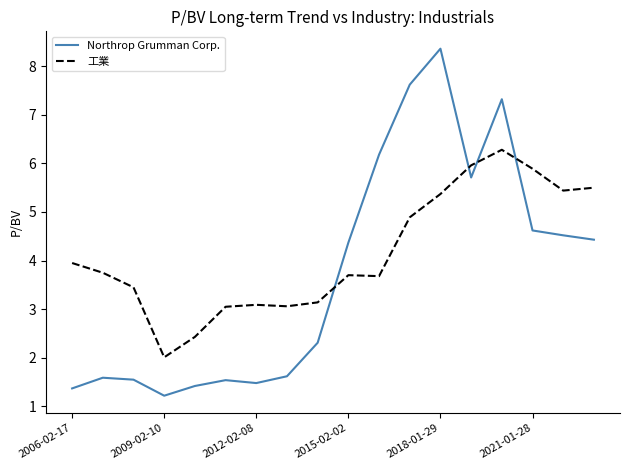

After their last crossing, which series has the higher values: 工業 or Northrop Grumman Corp.?

工業